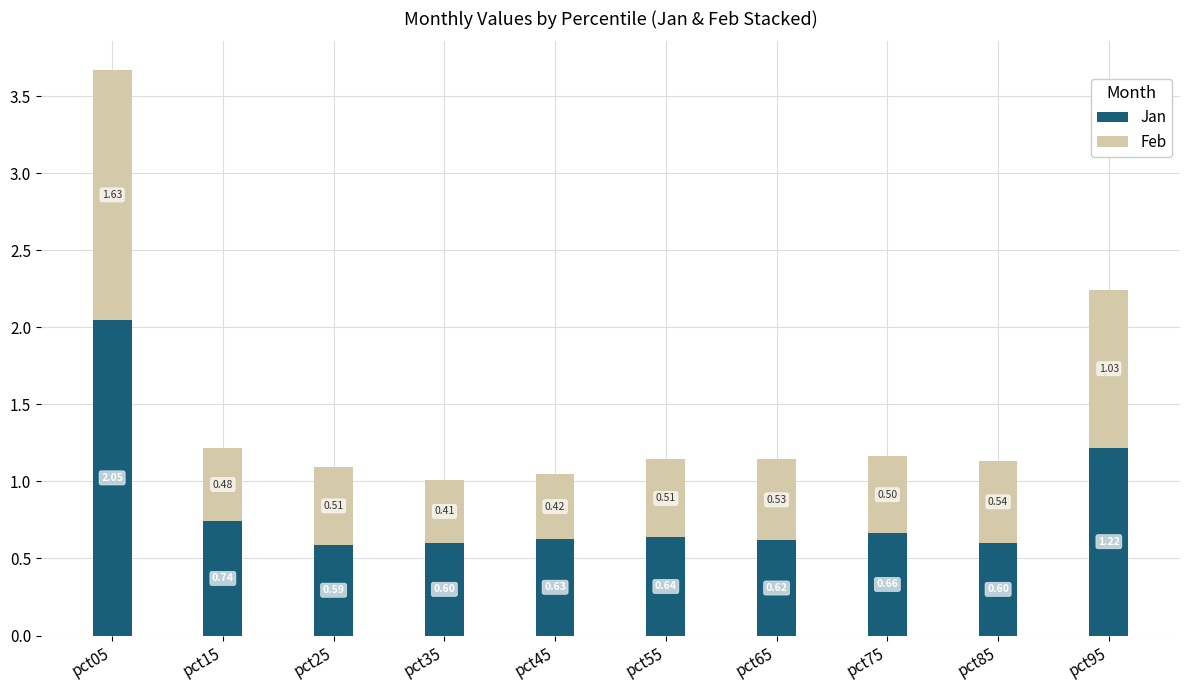

What is the total value across all series at pct65?

1.1